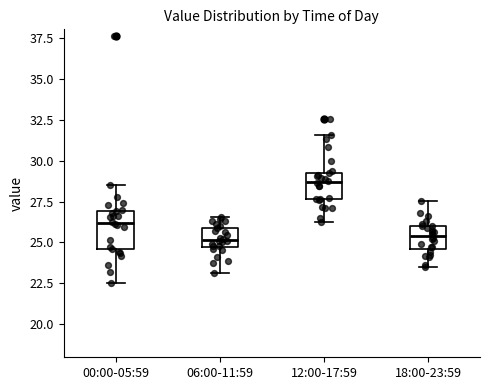

Where is the lower edge of the box for 18:00-23:59 on the y-axis? The values are not printed on the chart, so give them approximately, as read against the axis.

24.5